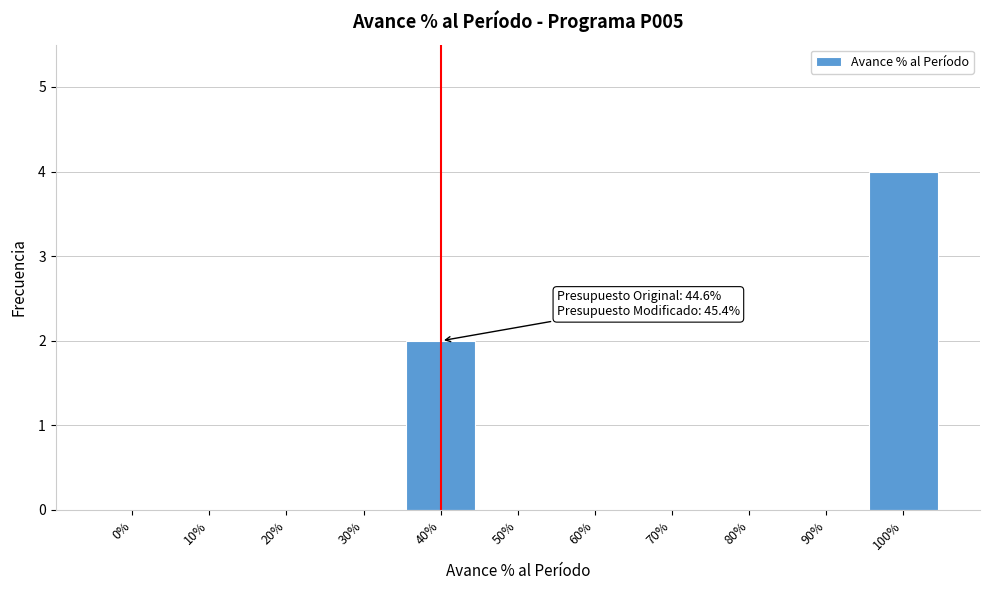

Reading left to right, what are all the values shown in this chart?

0%=0	10%=0	20%=0	30%=0	40%=2	50%=0	60%=0	70%=0	80%=0	90%=0	100%=4